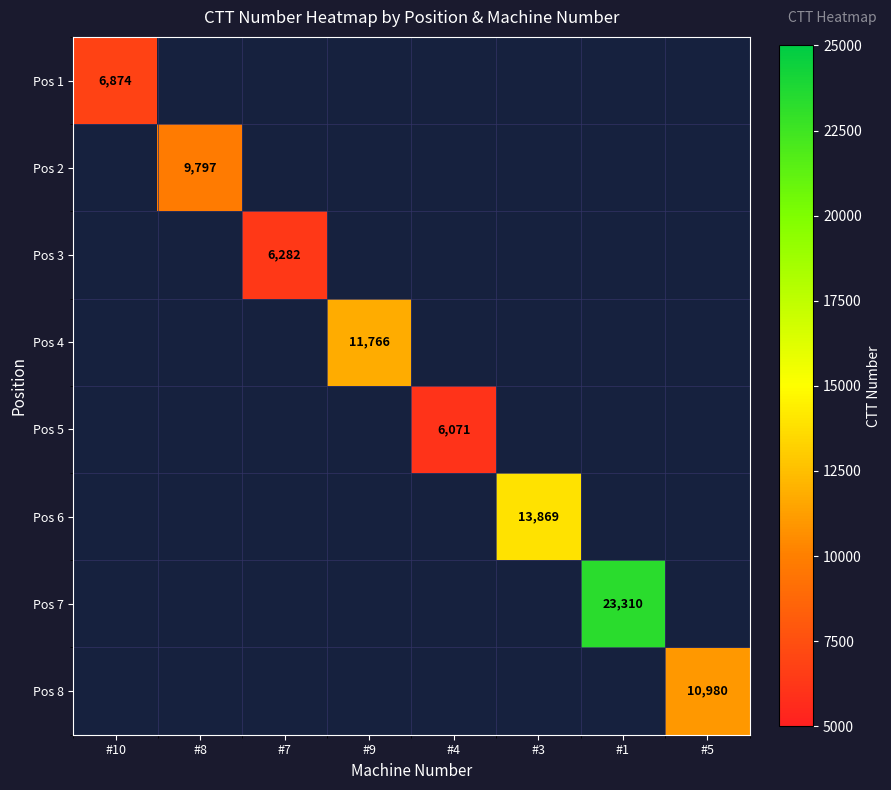

Between #10 and #5, which series saw the biggest shift?

Pos 8